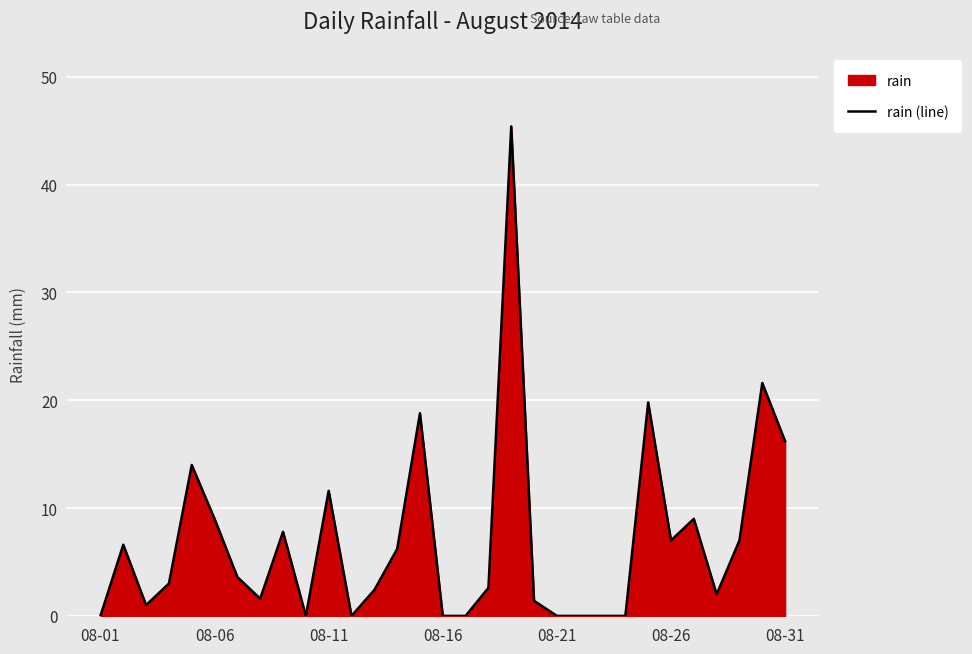

Read the value at 19.

1.4